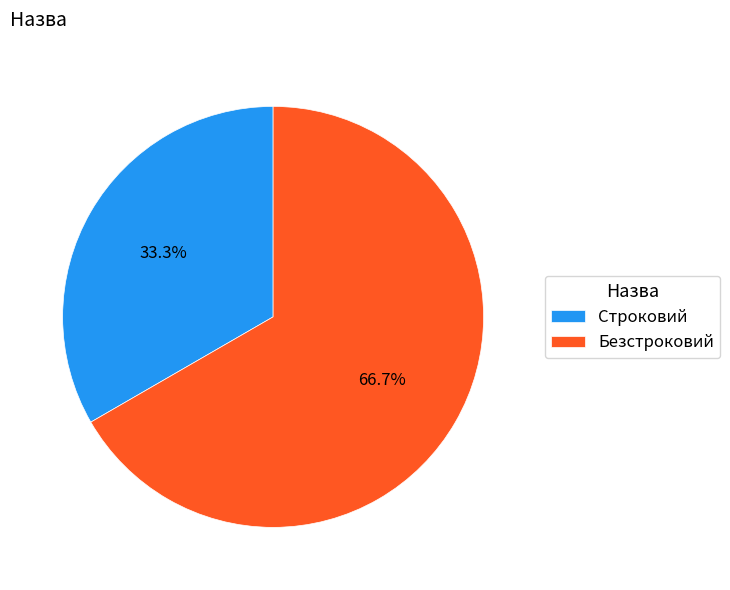

To the nearest percent, what is the average slice percentage?

50%